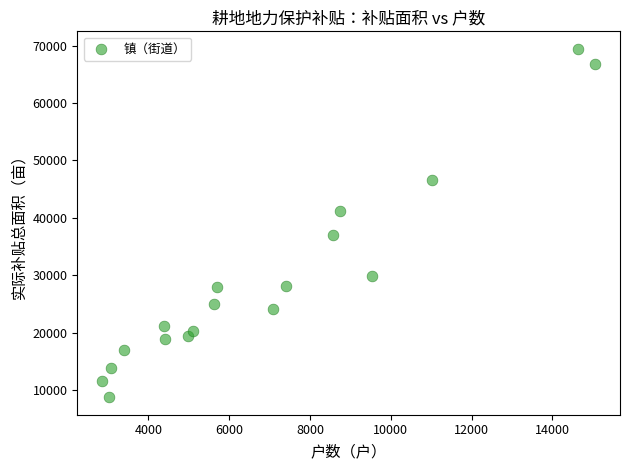

What is the range of X values (max minus min)?

12208.0